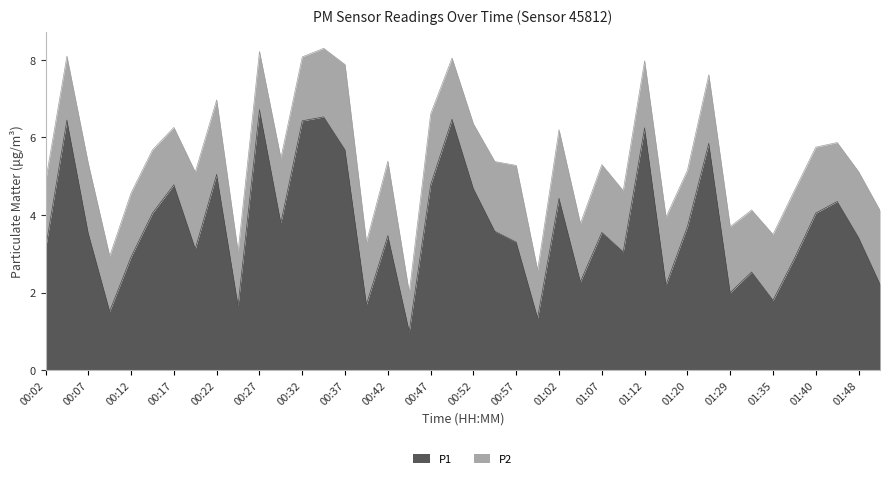

List the labels in order of value, largest first.

00:27, 00:34, 00:49, 00:04, 00:32, 01:12, 01:26, 00:37, 00:22, 00:17, 00:47, 00:52, 01:02, 01:42, 00:14, 01:40, 00:29, 01:20, 00:54, 01:07, 00:07, 00:42, 01:48, 00:57, 00:02, 00:19, 01:09, 00:12, 01:37, 01:32, 01:04, 01:51, 01:14, 01:29, 01:35, 00:39, 00:24, 00:09, 00:59, 00:44